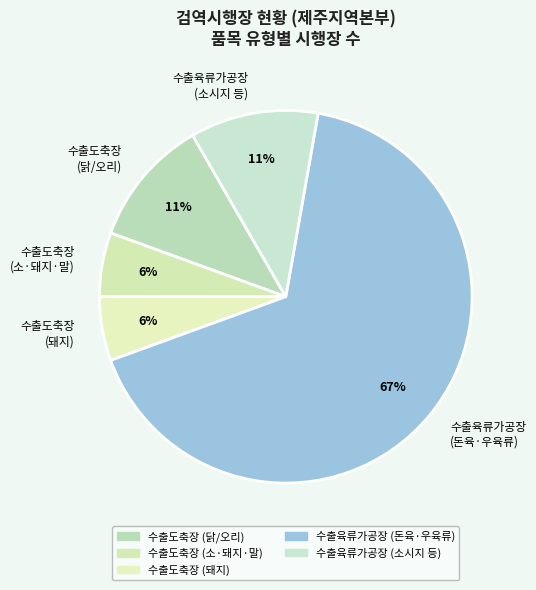

Which category accounts for the majority?

수출육류가공장 (돈육·우육류)